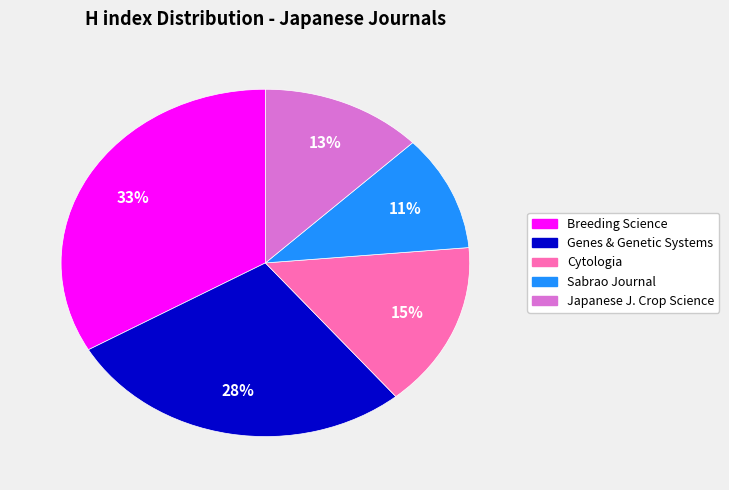

Does any single category account for the majority?

No